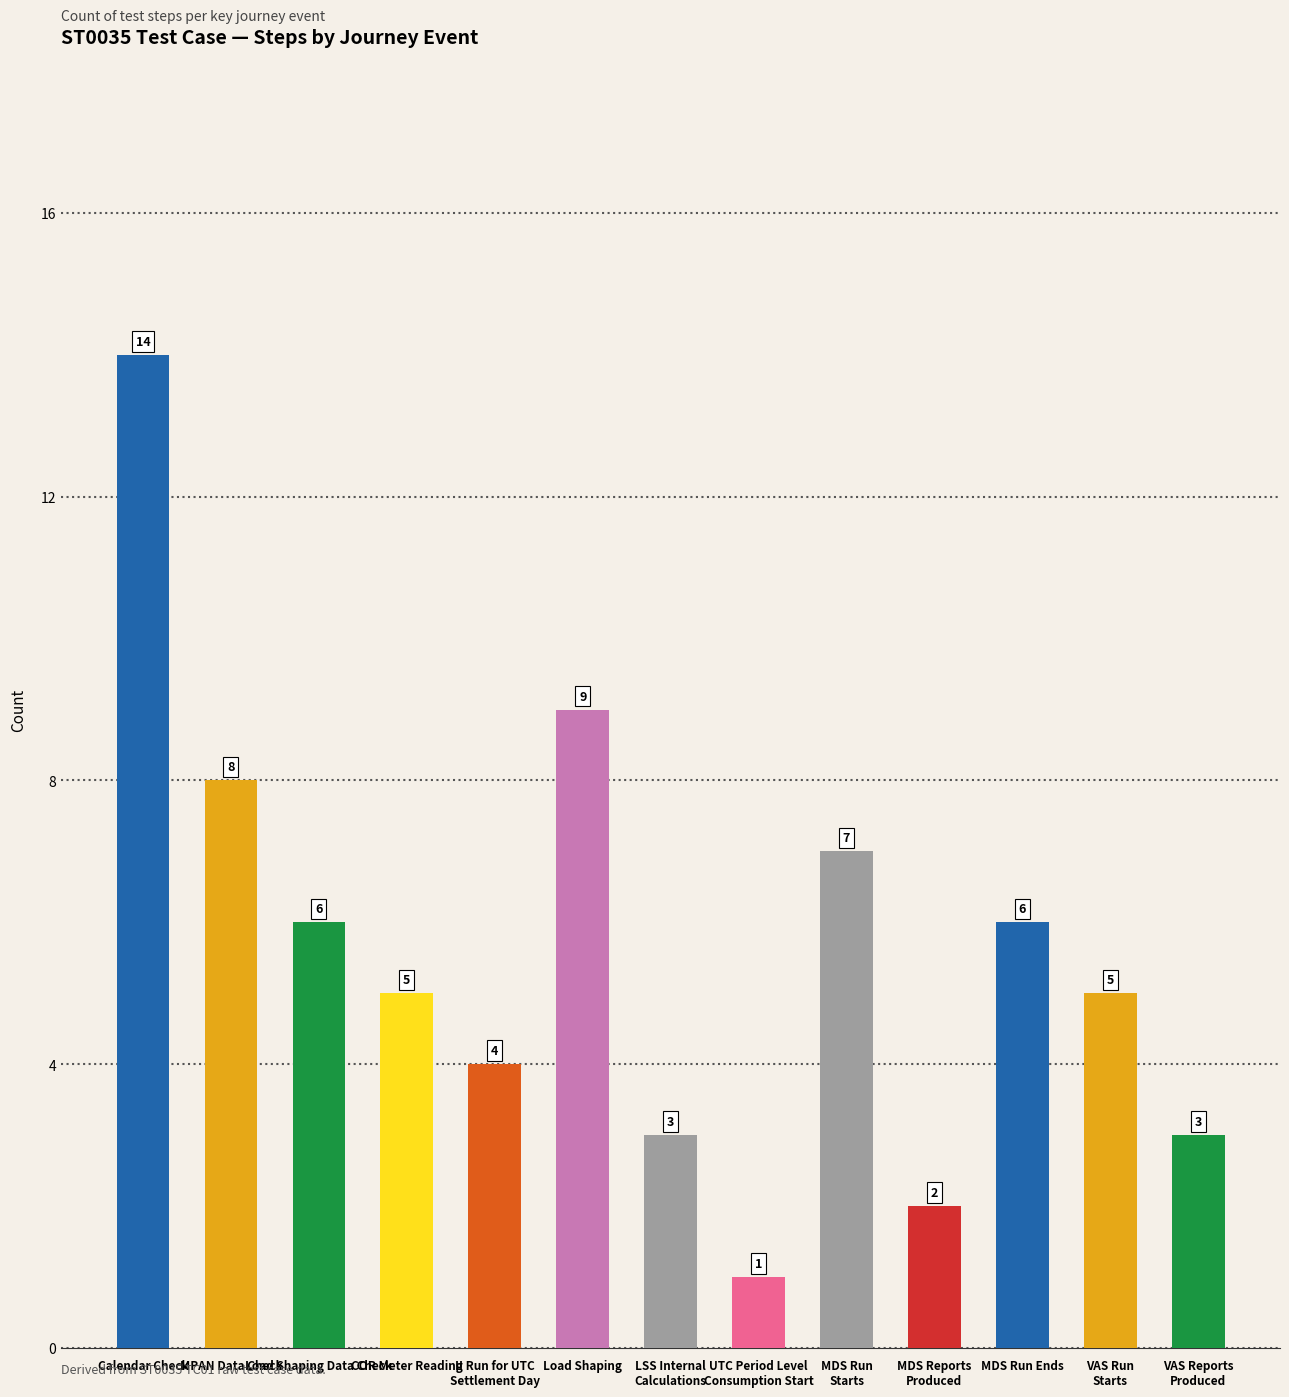

Reading left to right, extract all data points from this chart.

Calendar Check=14	MPAN Data Check=8	Load Shaping Data Check=6	COR Meter Reading=5	II Run for UTC
Settlement Day=4	Load Shaping=9	LSS Internal
Calculations=3	UTC Period Level
Consumption Start=1	MDS Run
Starts=7	MDS Reports
Produced=2	MDS Run Ends=6	VAS Run
Starts=5	VAS Reports
Produced=3